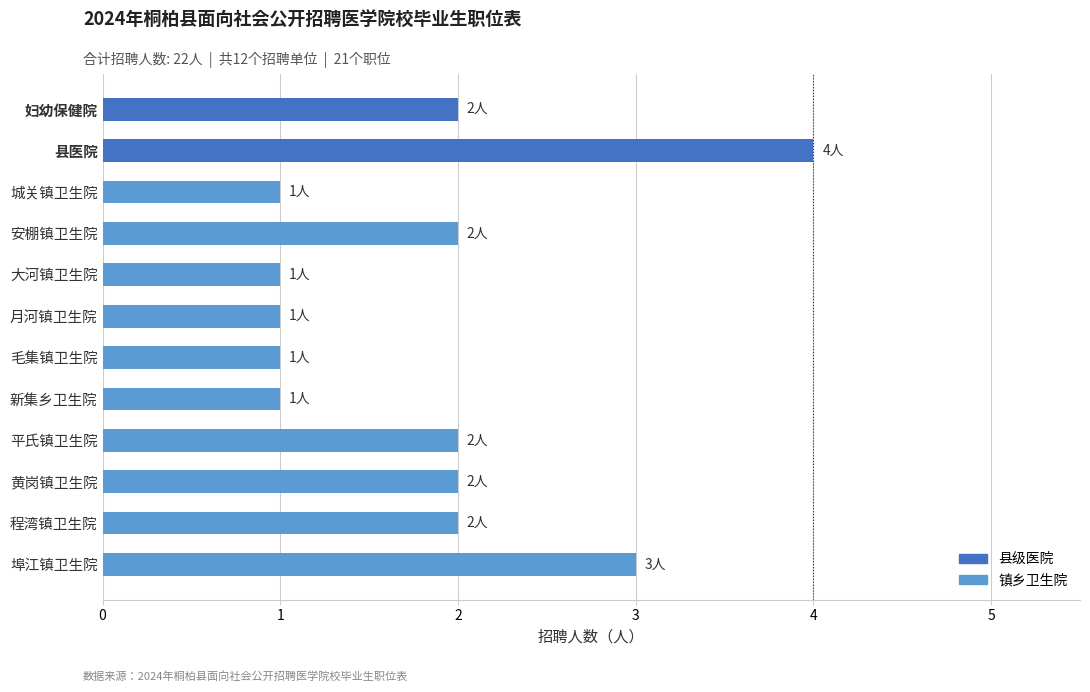

What is the sum of all values?

22